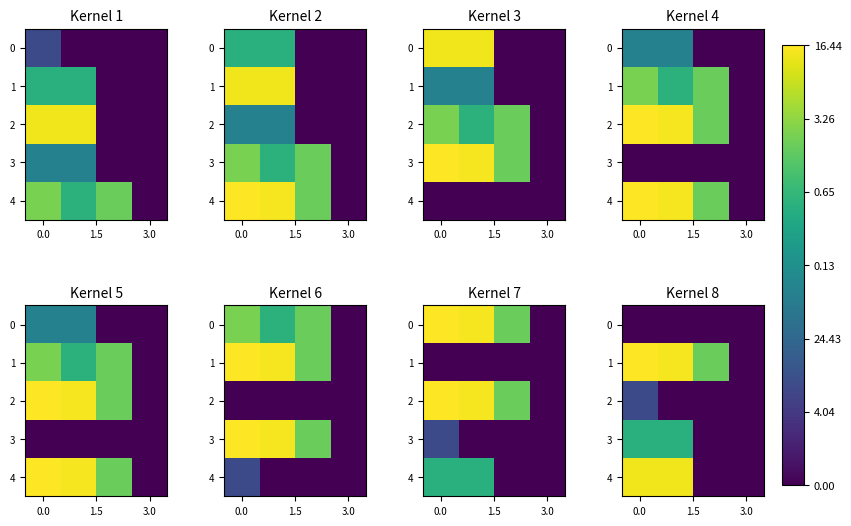

What is the difference between the highest and lowest values at 0.0?

9.7